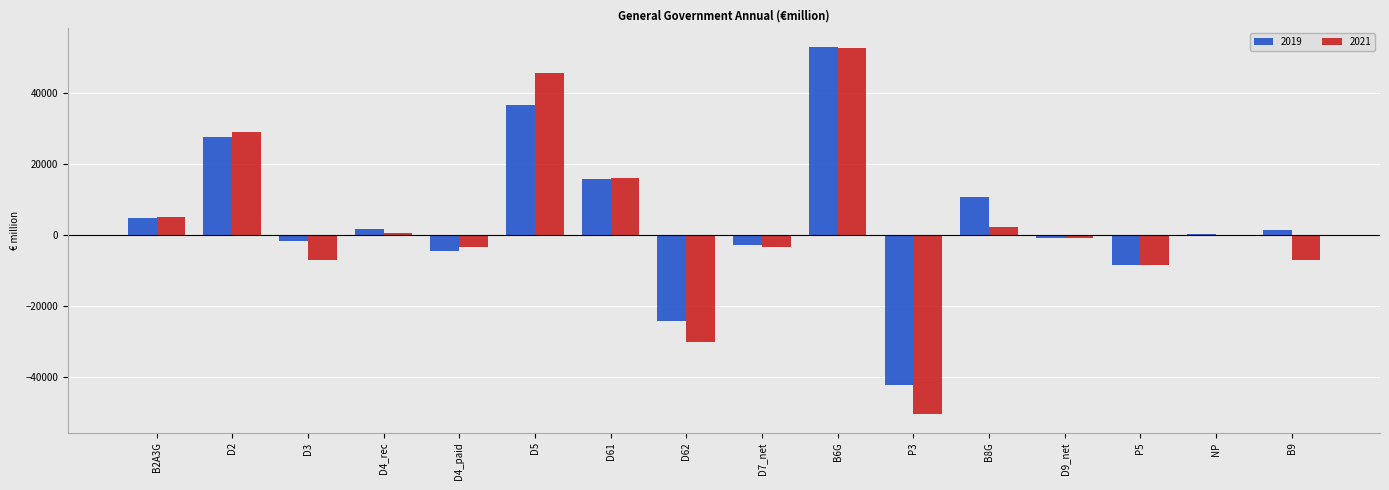

What is the average value of the 2021 series?

2522.4